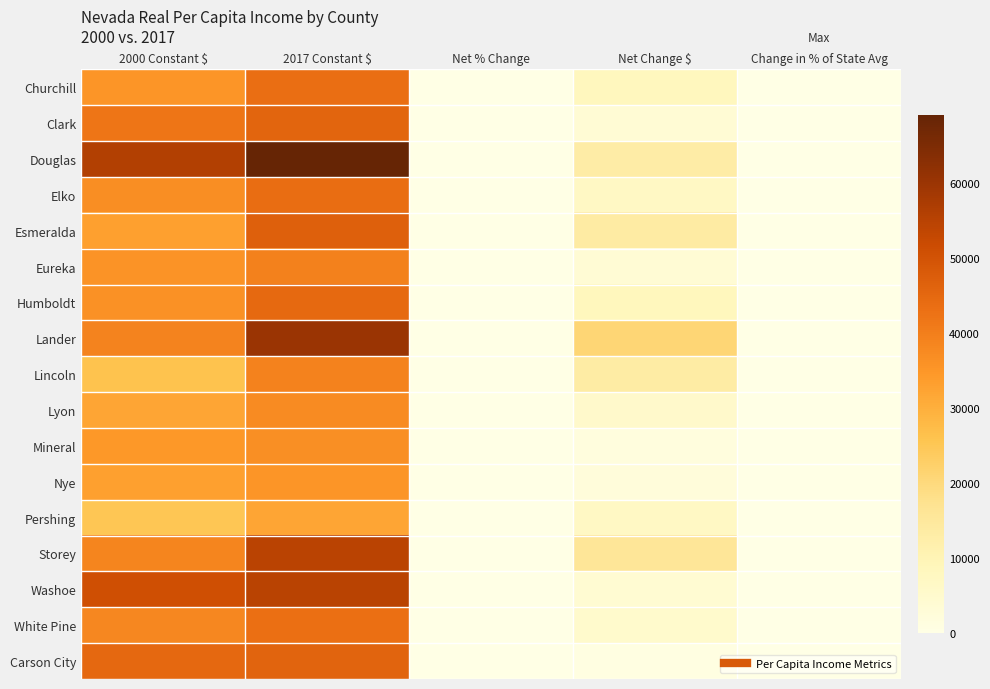

Rank the series by their maximum value, from lowest to highest.

Pershing, Nye, Mineral, Lyon, Lincoln, Eureka, White Pine, Churchill, Elko, Humboldt, Clark, Carson City, Esmeralda, Storey, Washoe, Lander, Douglas